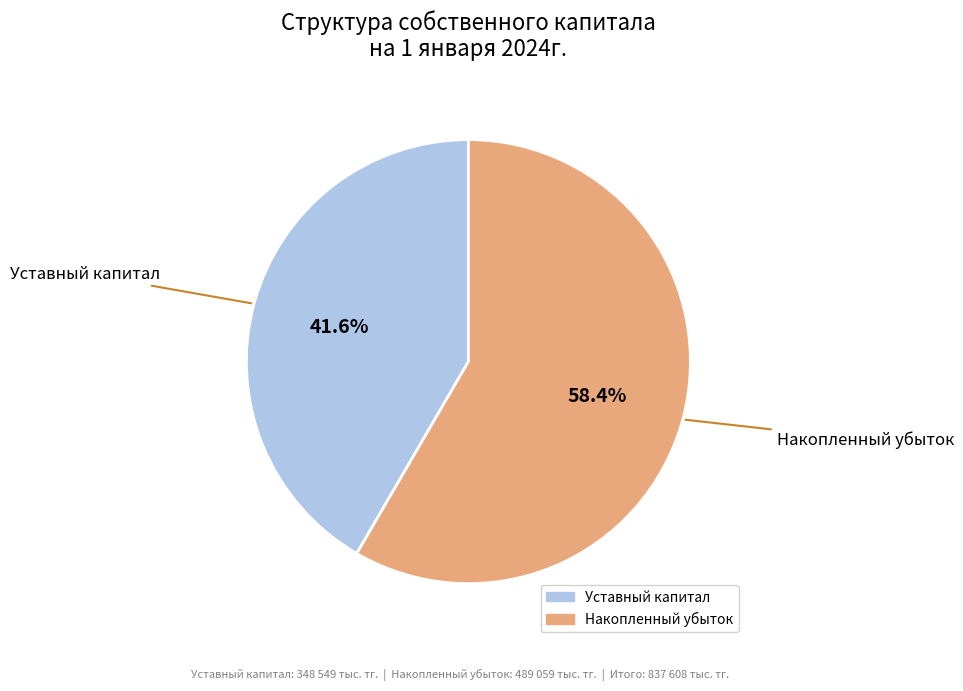

Does Уставный капитал account for over 50% of the chart?

No